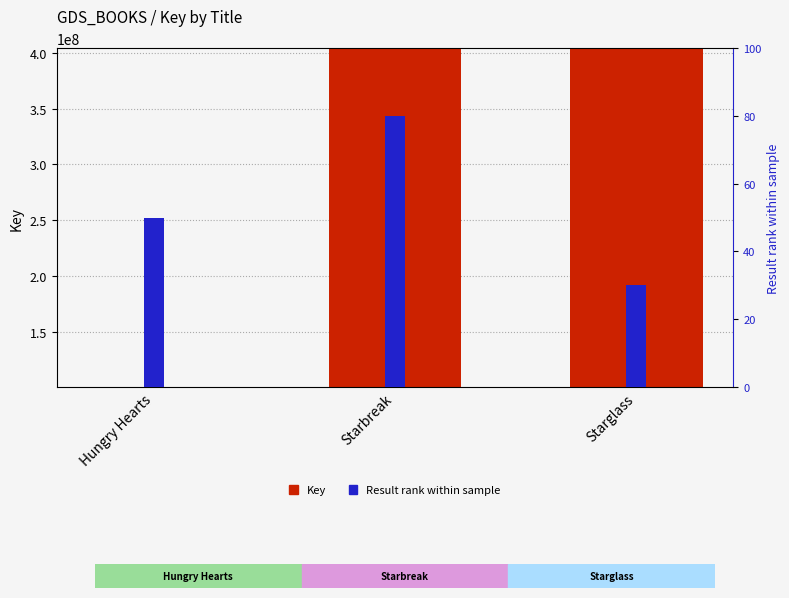

Reading left to right, list all the values displayed in this chart.

Key: 100779733	403713777	403711190
Result rank: 50	80	30